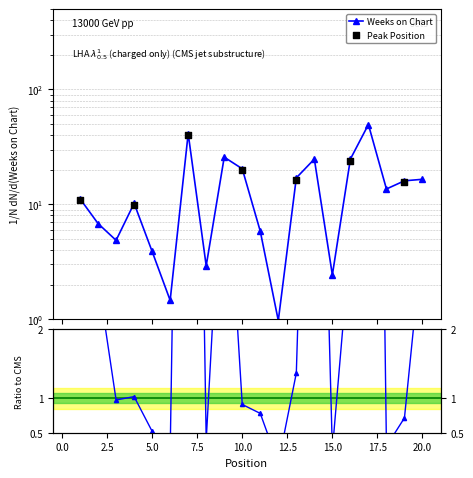

What is the change in value from 10 to 14?

+4.4